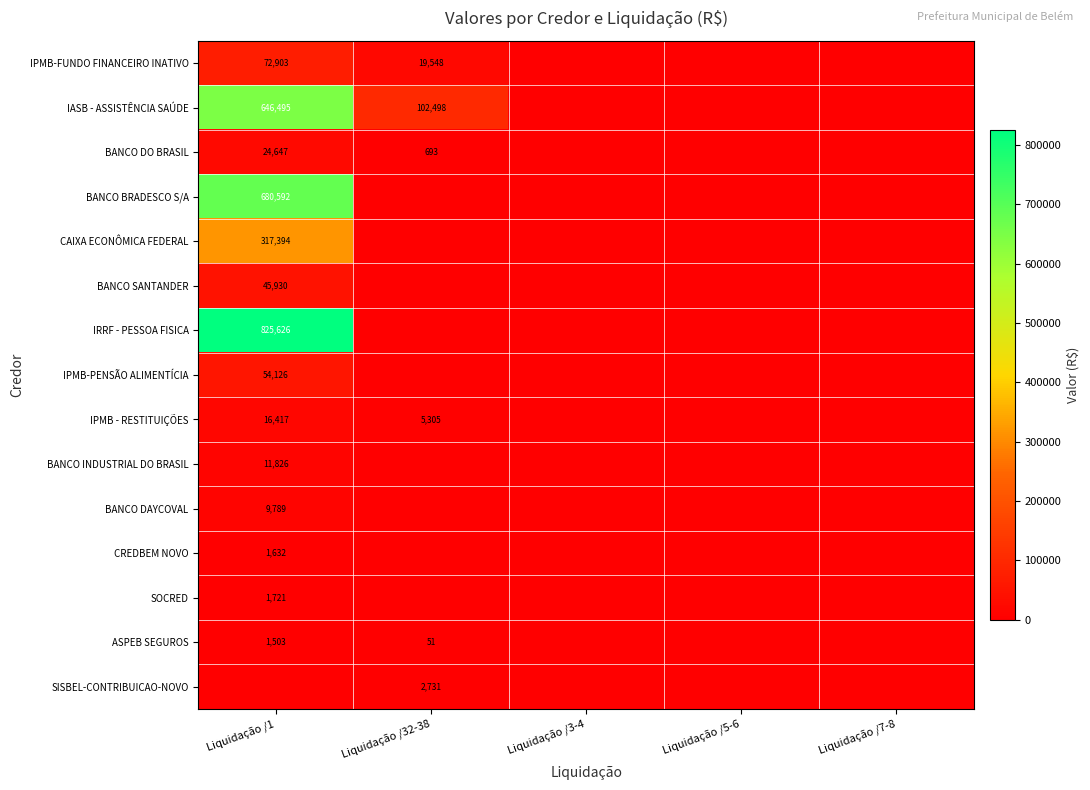

True or false: BANCO BRADESCO S/A has a value of 936350 at Liquidação /1.

False